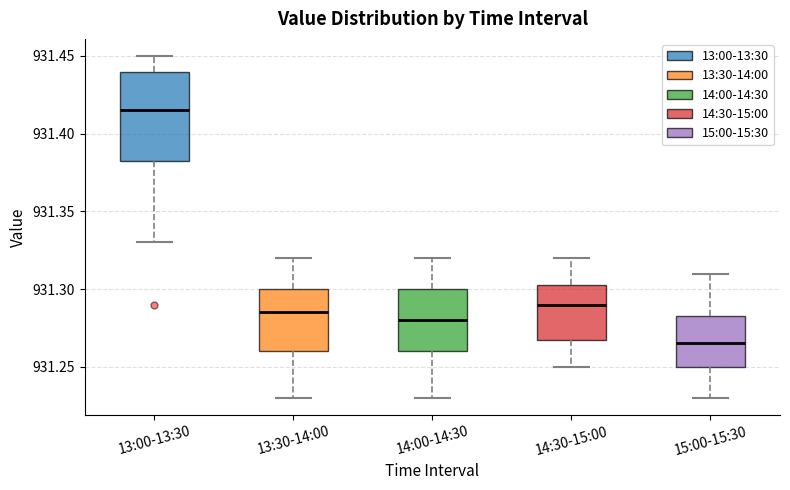

Reading left to right, read every box against the y-axis: the position of its median line, the range the box covers, and the ends of its whiskers. The values are not printed on the chart, so give them approximately, as read against the axis.

13:00-13:30: median 931.415, box 931.385 to 931.440, whiskers 931.330 to 931.450
13:30-14:00: median 931.285, box 931.260 to 931.300, whiskers 931.230 to 931.320
14:00-14:30: median 931.280, box 931.260 to 931.300, whiskers 931.230 to 931.320
14:30-15:00: median 931.290, box 931.270 to 931.305, whiskers 931.250 to 931.320
15:00-15:30: median 931.265, box 931.250 to 931.285, whiskers 931.230 to 931.310